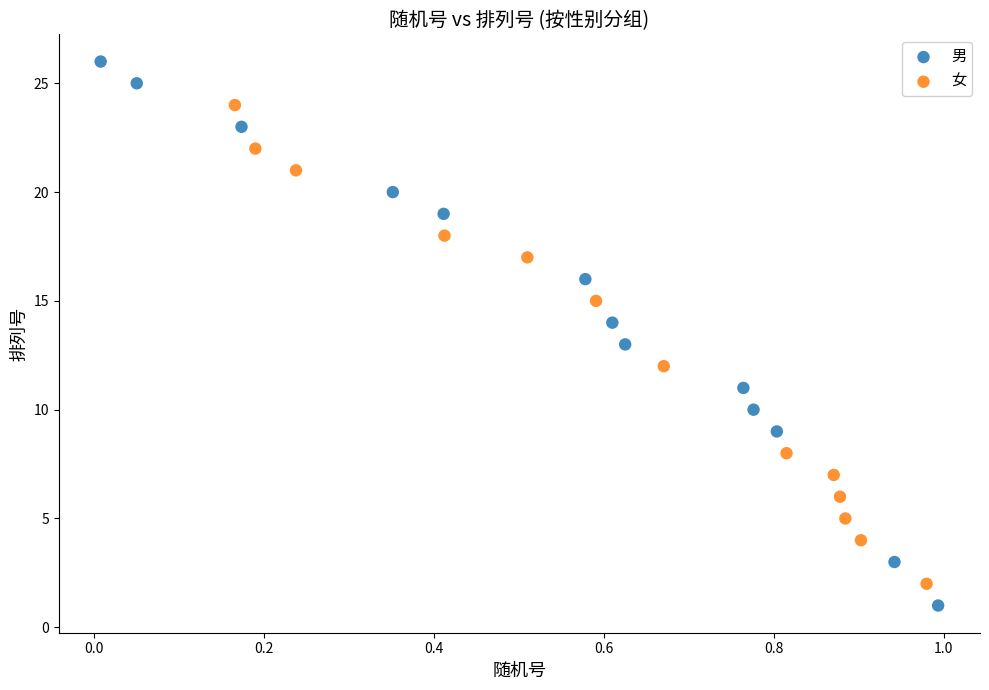

Which series reaches the maximum Y coordinate?

男